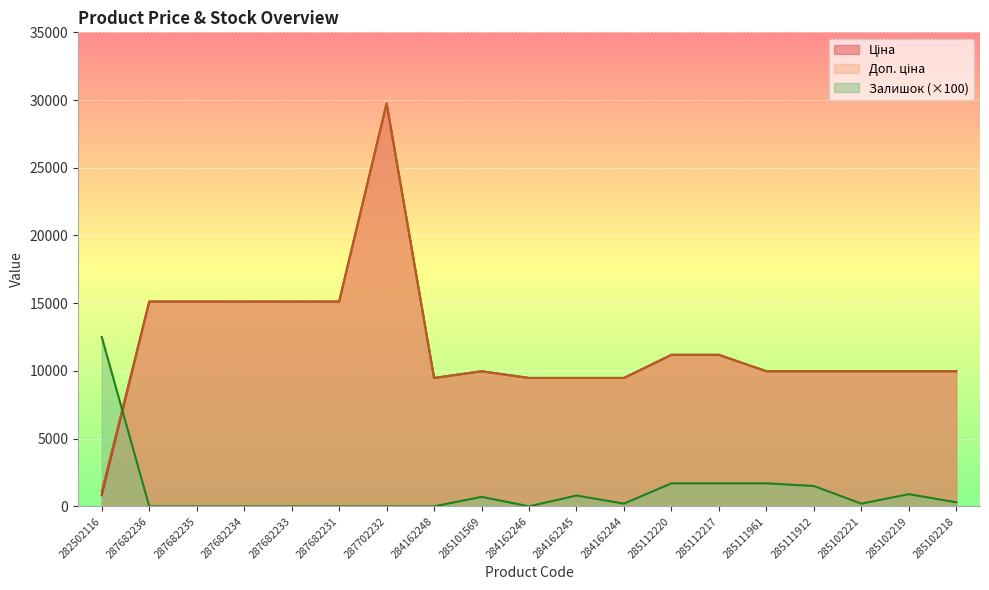

How many data points does each series have?

19